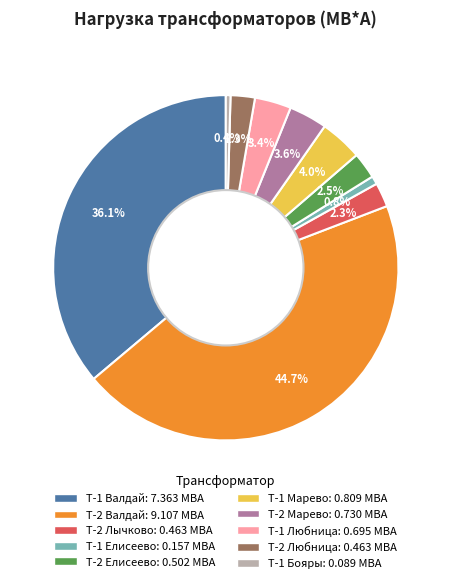

How much of the chart is everything except T-1 Валдай?

63.9%